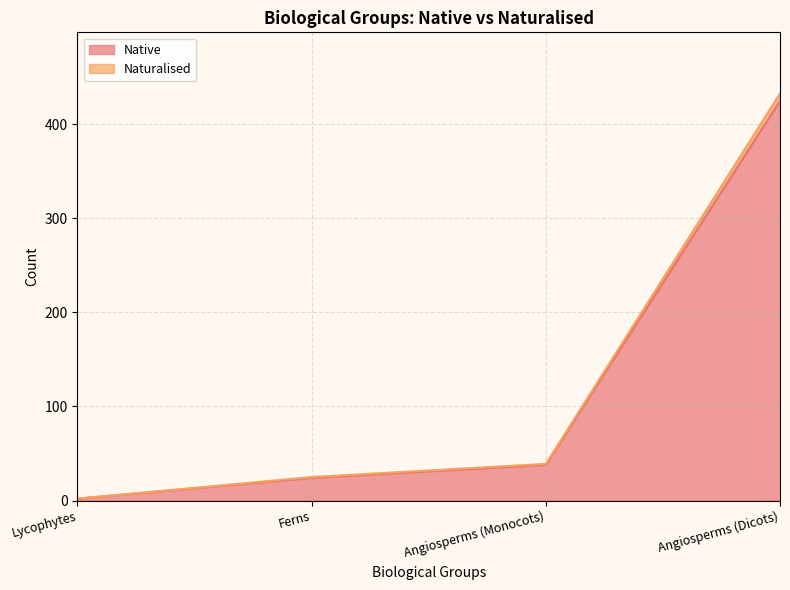

At how many categories does at least one series exceed 374?

1